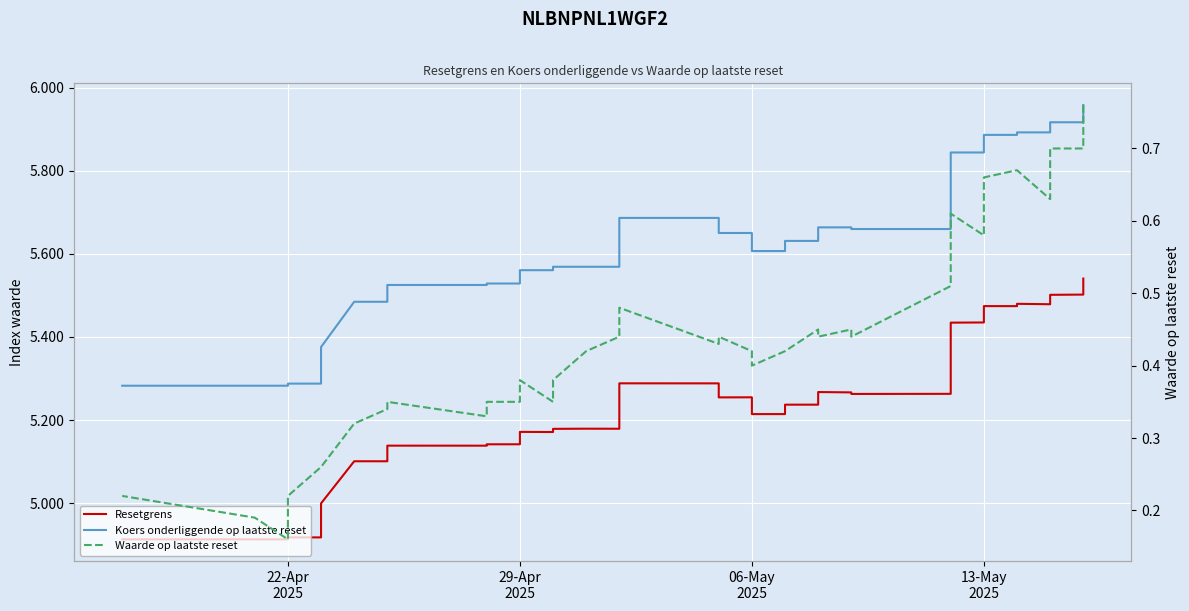

What is the sum of all Resetgrens values?

203851.6